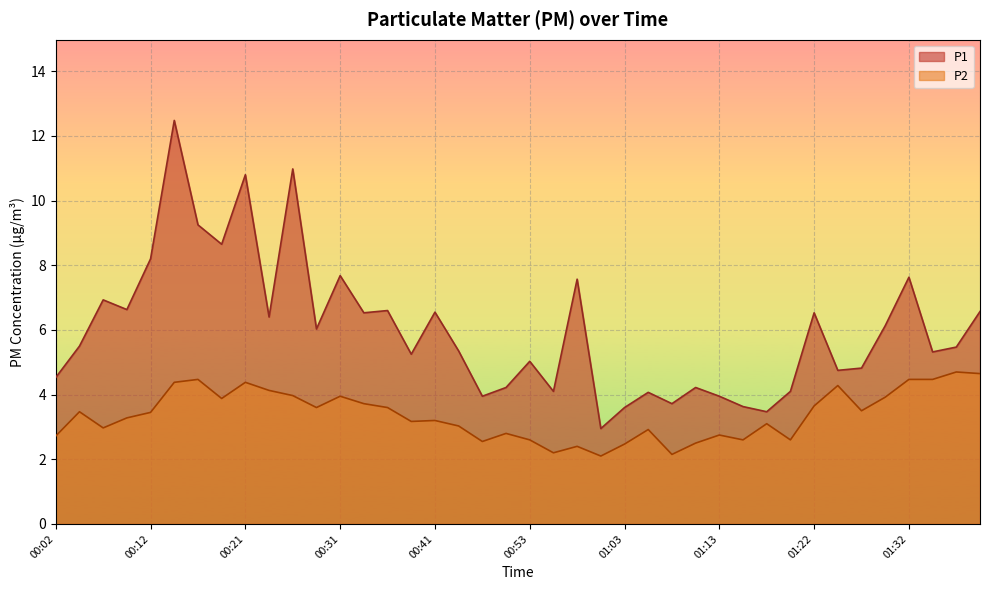

What position from the right is 01:40?

1